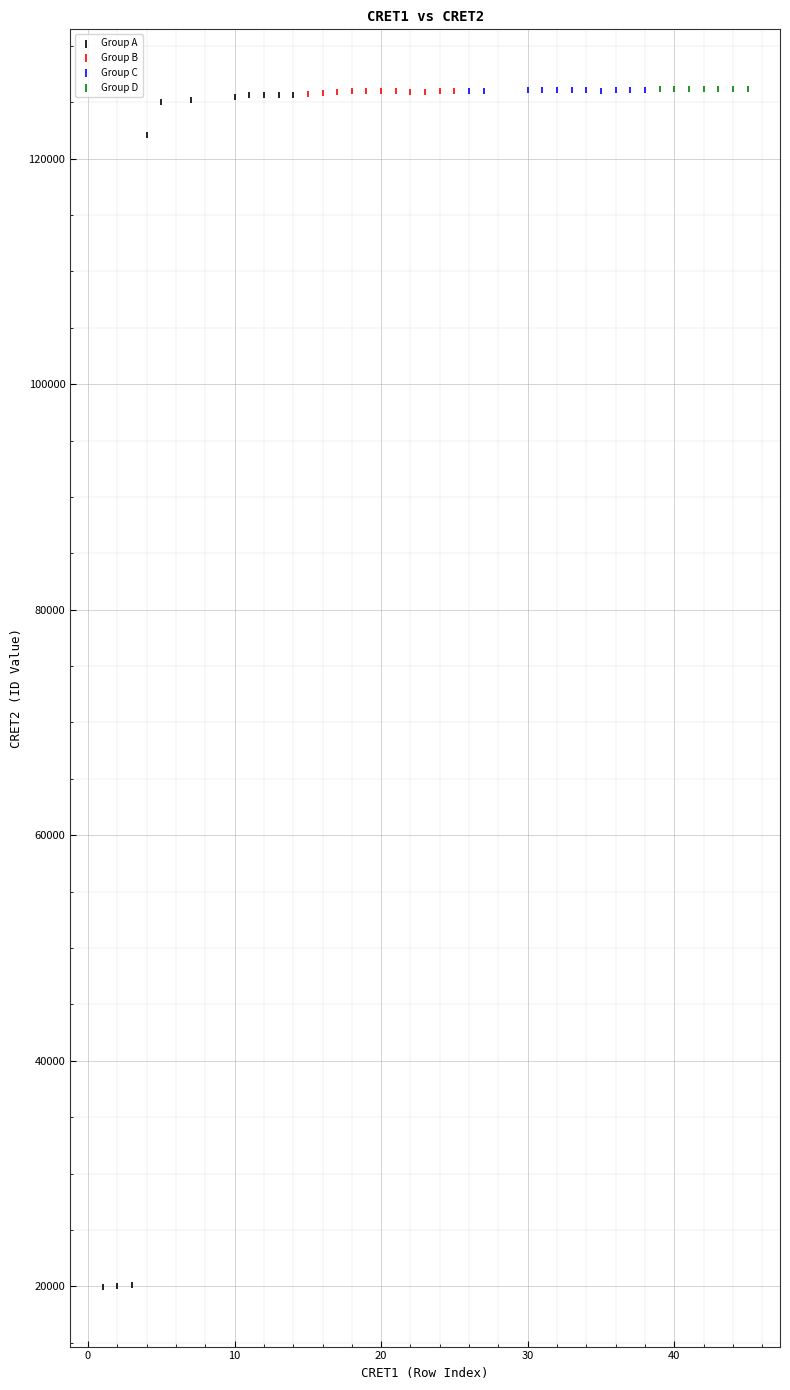

Which series reaches the minimum Y coordinate?

Group A